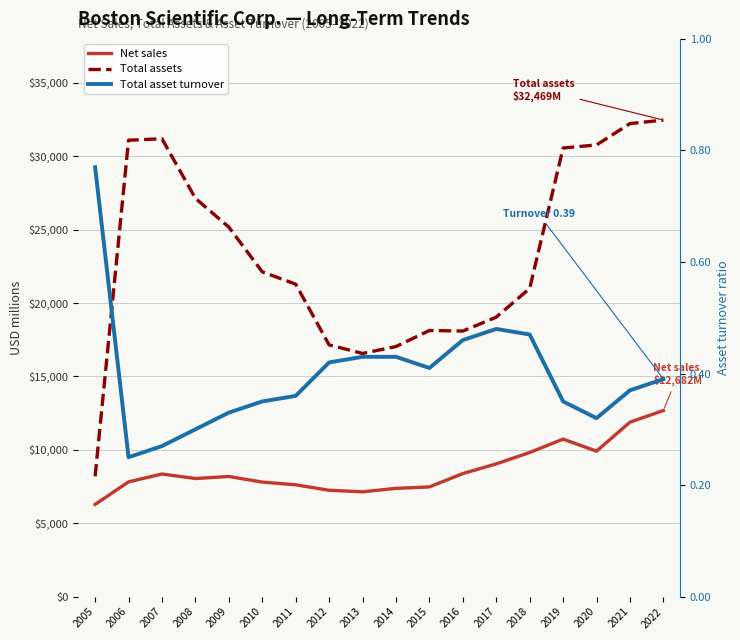

What is the greatest value displayed?

32469.0